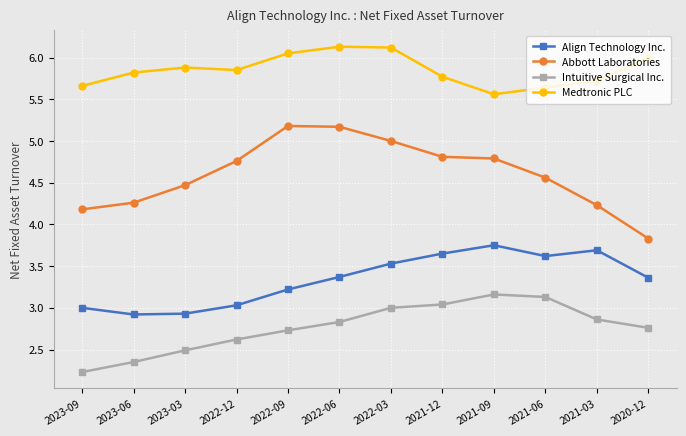

Rank the series at 2022-12 from highest to lowest value.

Medtronic PLC, Abbott Laboratories, Align Technology Inc., Intuitive Surgical Inc.